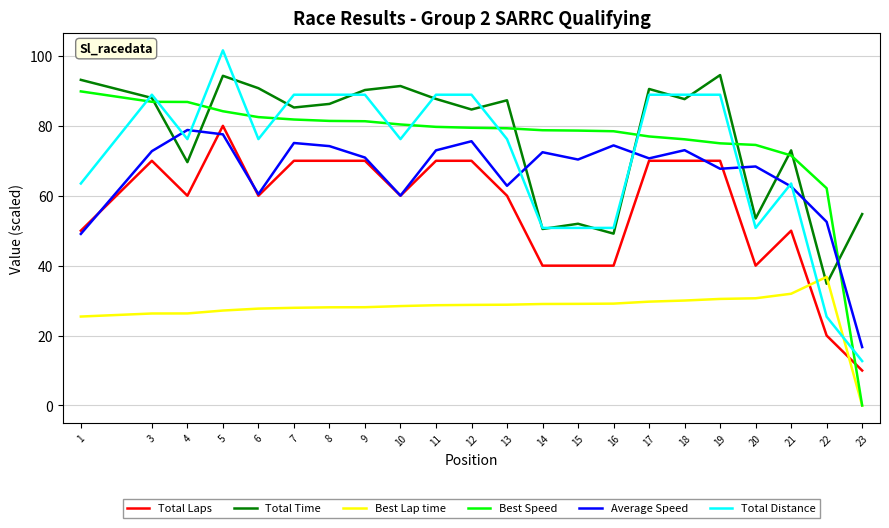

What is the sum of all Best Lap time values?

608.7